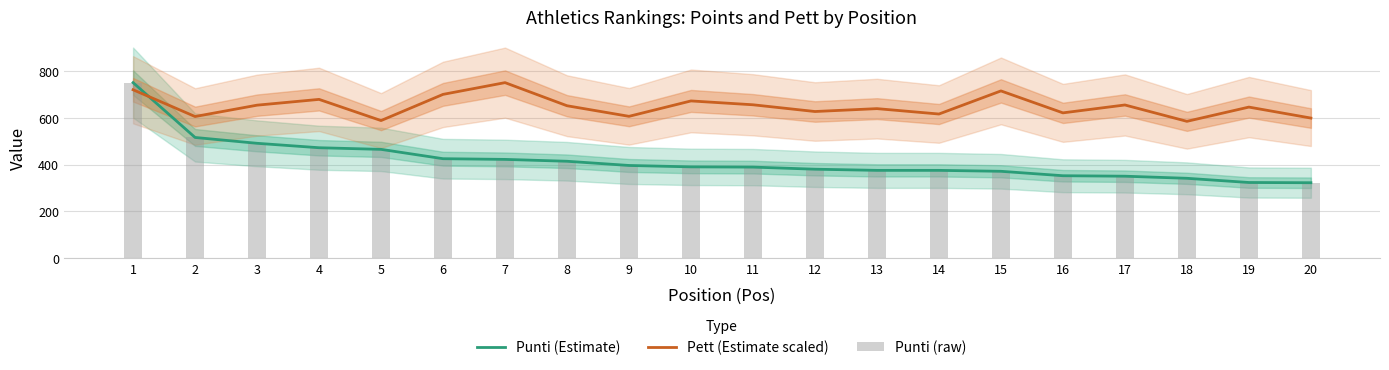

Which series has the largest total across all categories?

Pett (Estimate scaled)